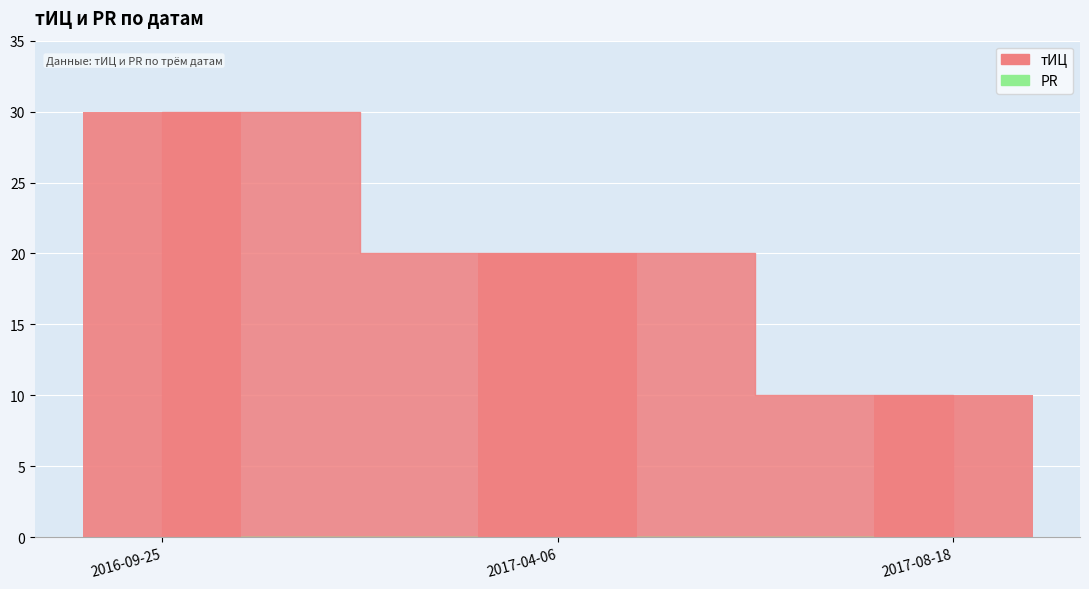

What is the difference between the тИЦ values at 2017-08-18 and 2017-04-06?

10